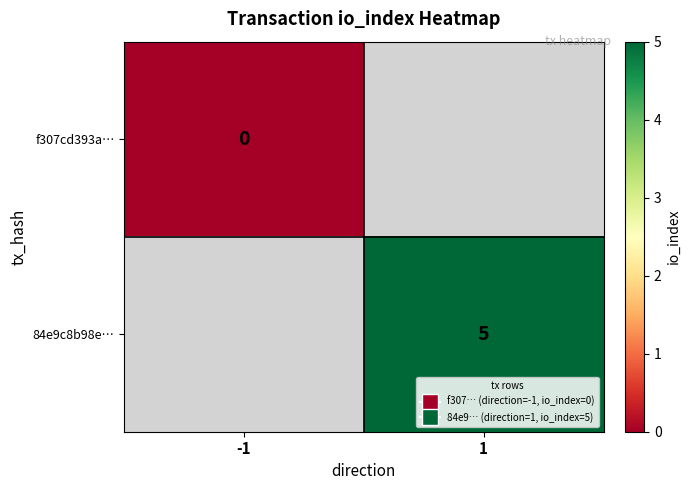

True or false: 84e9c8b98e… has a value of 5 at 1.

True